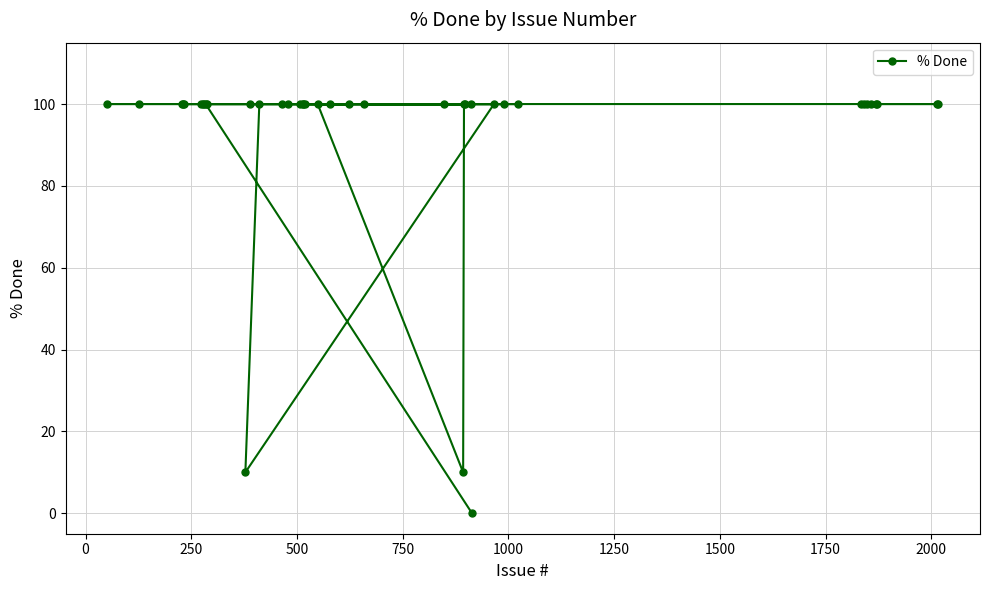

What is the greatest value displayed?

100